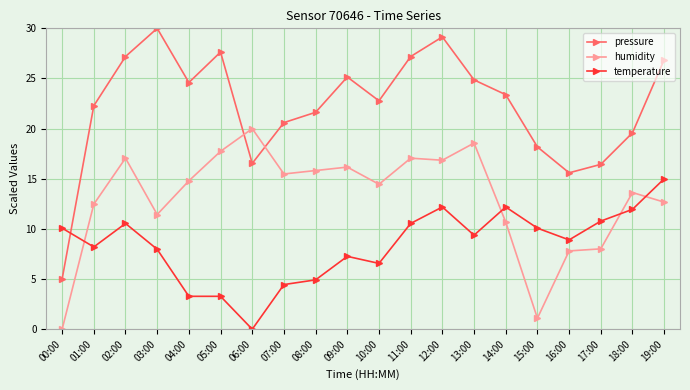

Rank the series at 02:00 from lowest to highest value.

temperature, humidity, pressure